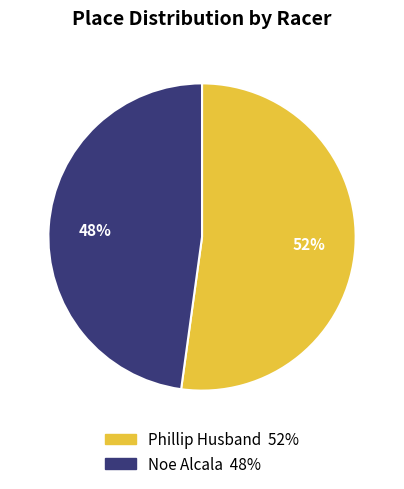

To the nearest percent, what is the average slice percentage?

50%